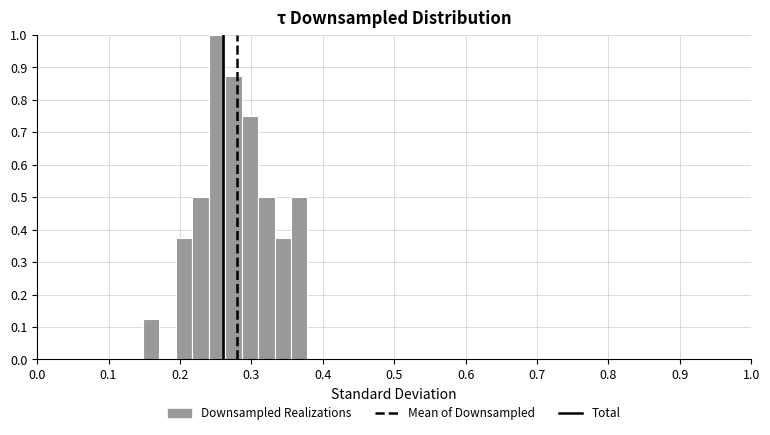

Around what value on the x-axis is the tallest bar? Give the approximate position of its centre, as read against the axis.

0.25